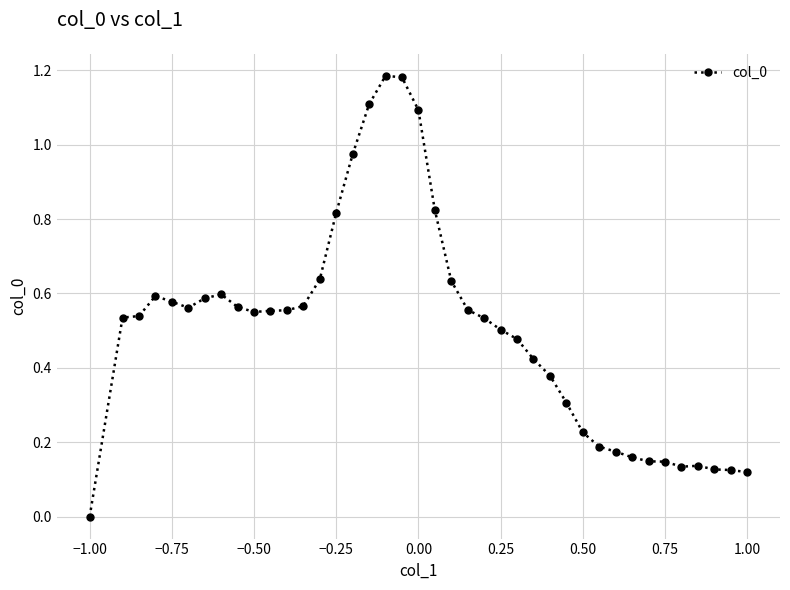

What is the sum of all values?

20.1